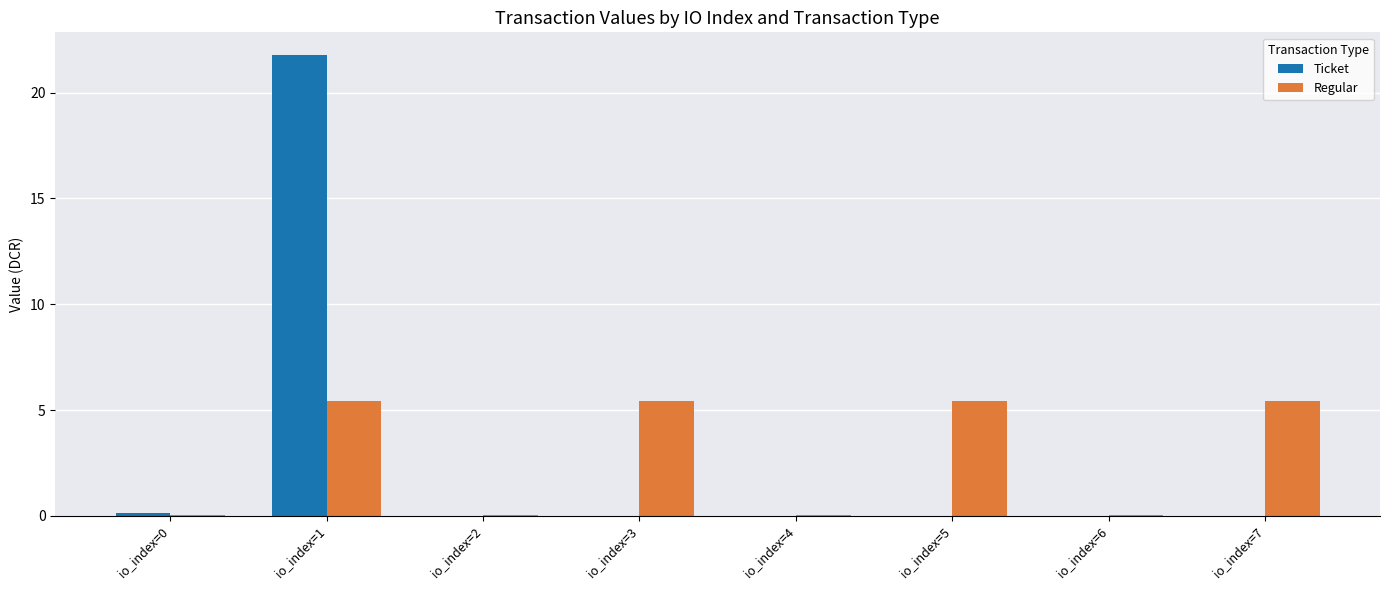

Where does the Regular series first go above 5?

io_index=1